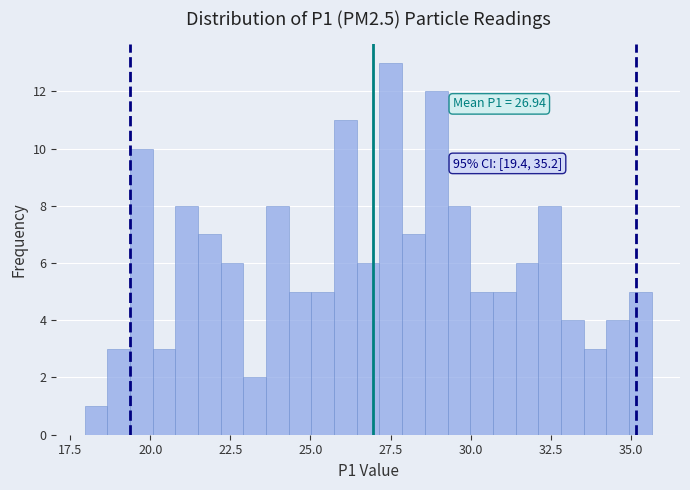

Read against the x-axis, roughly where is the centre of the tallest bar?

27.5